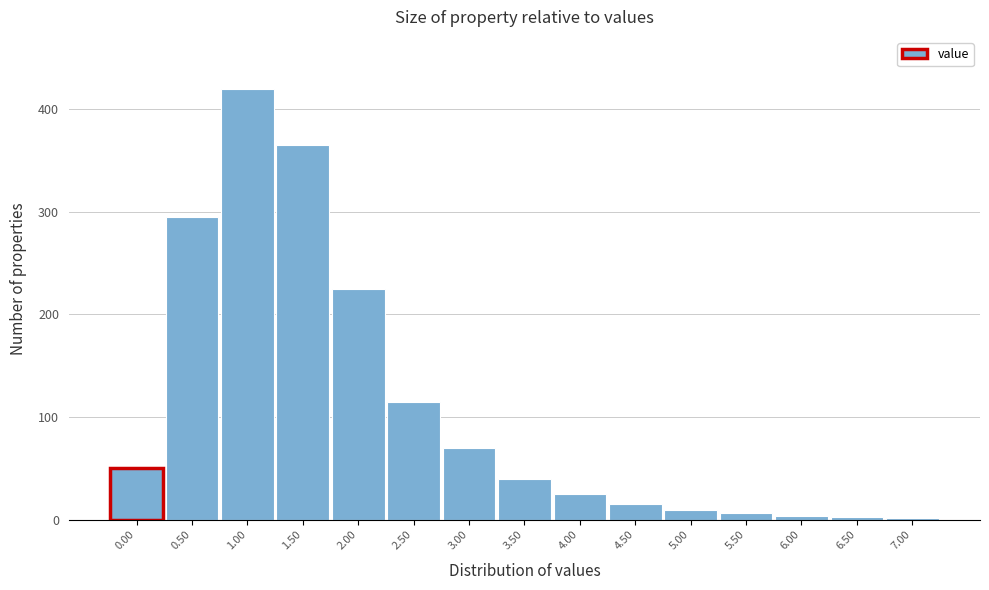

What is the sum of all values?

1646